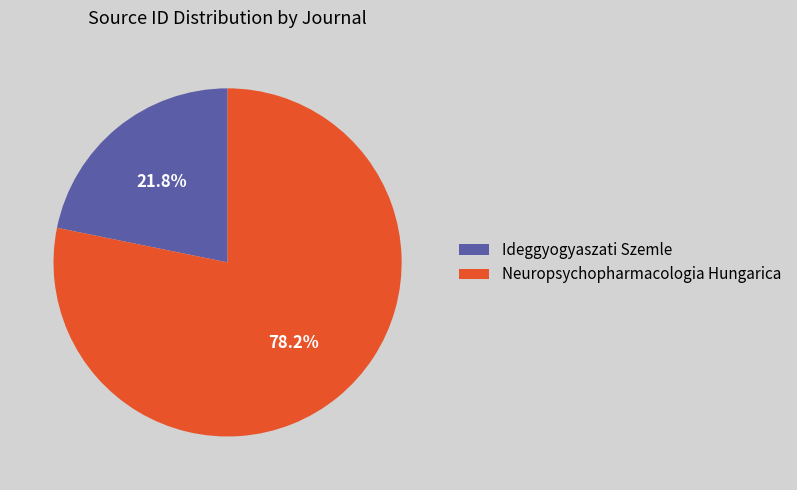

How many slices are in this pie chart?

2